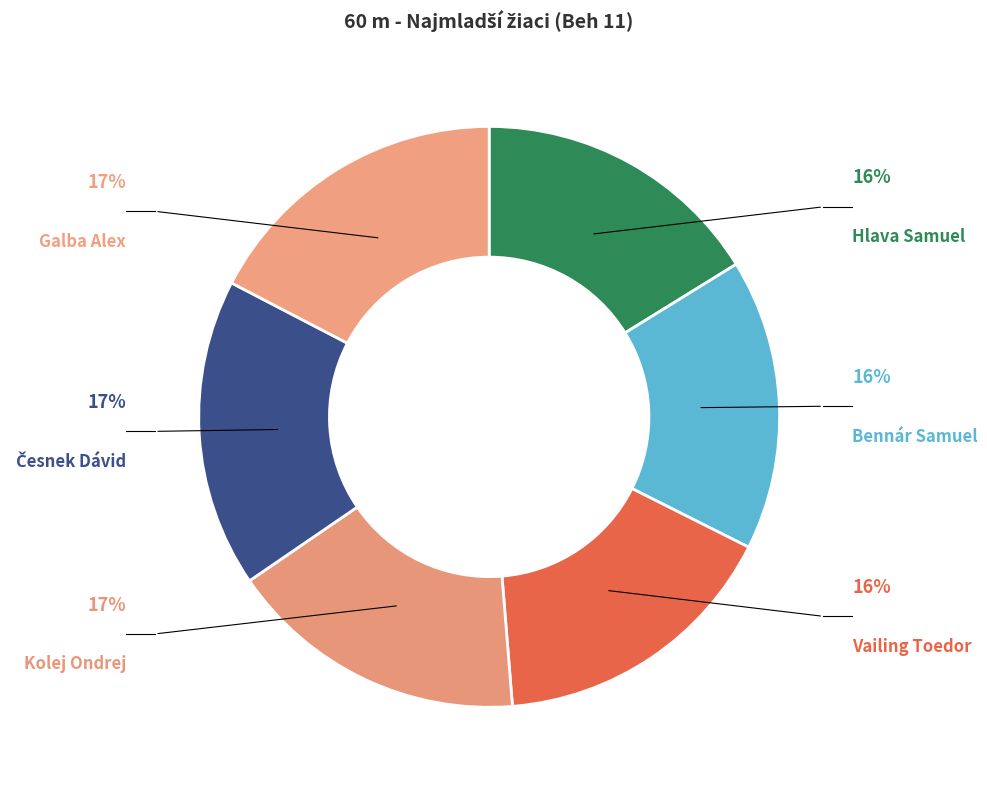

Is there any slice that represents more than half of the pie?

No